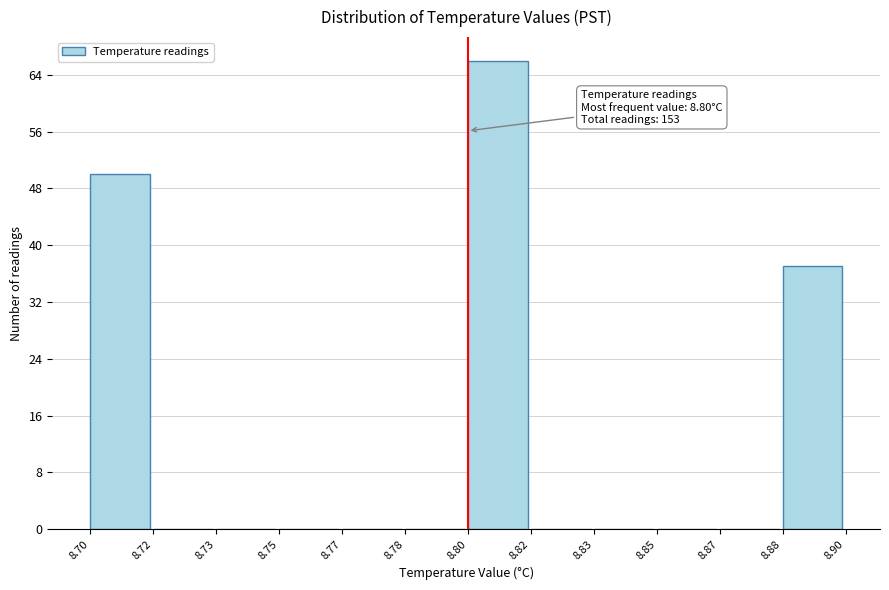

Reading right to left, list all the values displayed in this chart.

8.88=37	8.87=0	8.85=0	8.83=0	8.82=0	8.80=66	8.78=0	8.77=0	8.75=0	8.73=0	8.72=0	8.70=50